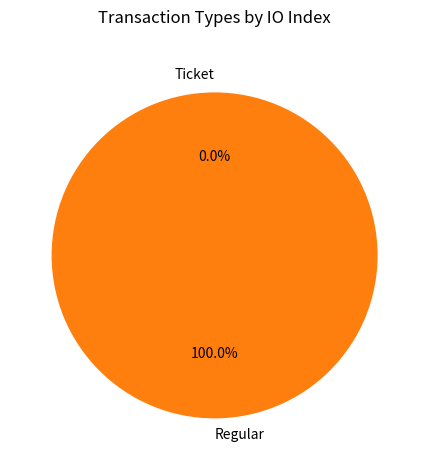

Rank the categories by value from lowest to highest.

Ticket, Regular